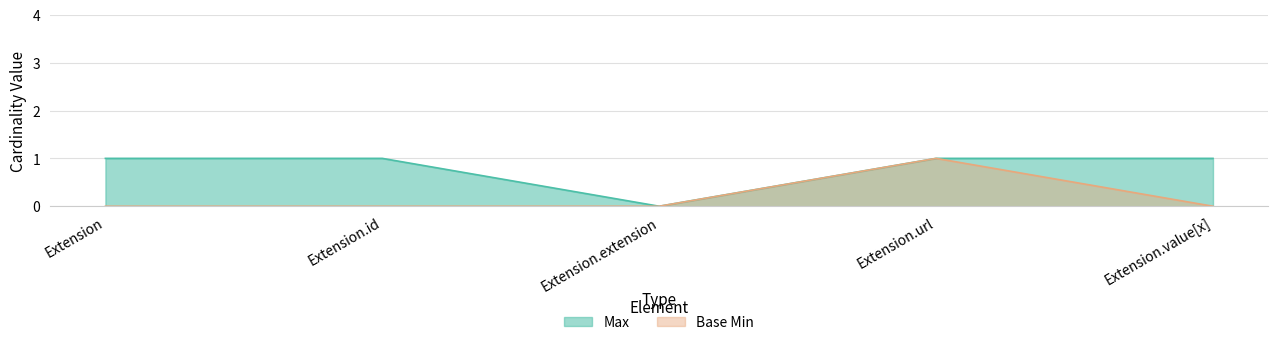

Reading left to right, list all the values displayed in this chart.

Max: 1	1	0	1	1
Base Min: 0	0	0	1	0